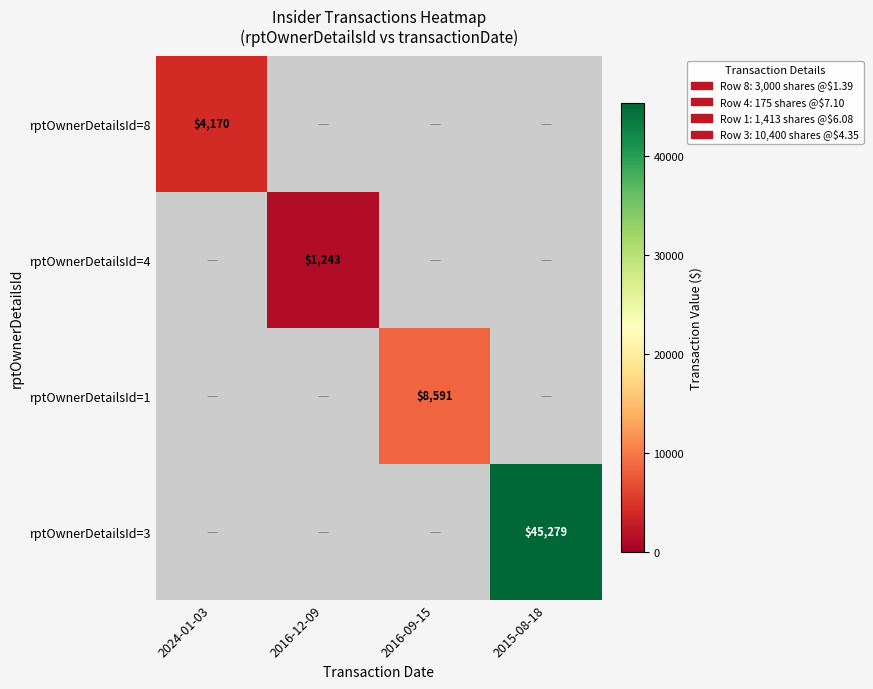

Is it true that rptOwnerDetailsId=4 equals 1243 at 2016-12-09?

True